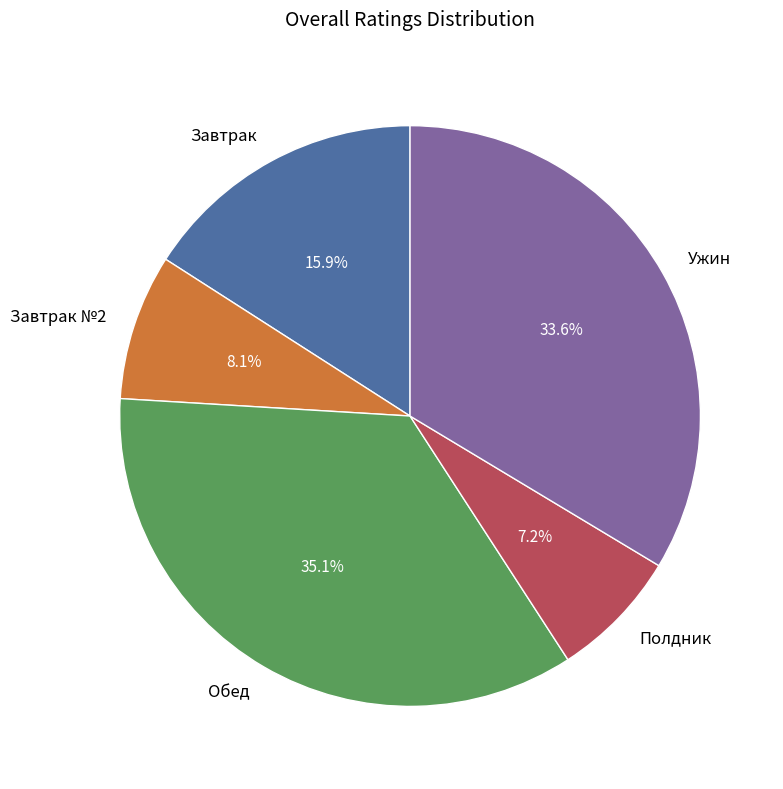

To the nearest percent, what percentage of the pie is Завтрак?

16%